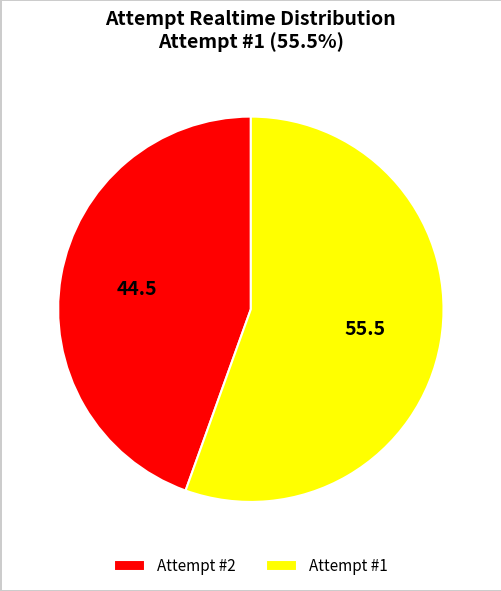

Is it true that Attempt #2 is 45% of the pie?

True